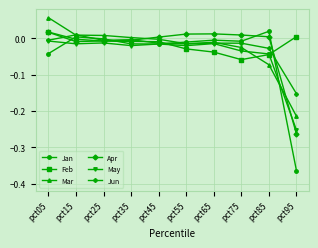

What is the difference between the second highest and minimum values in the Apr series?

0.3